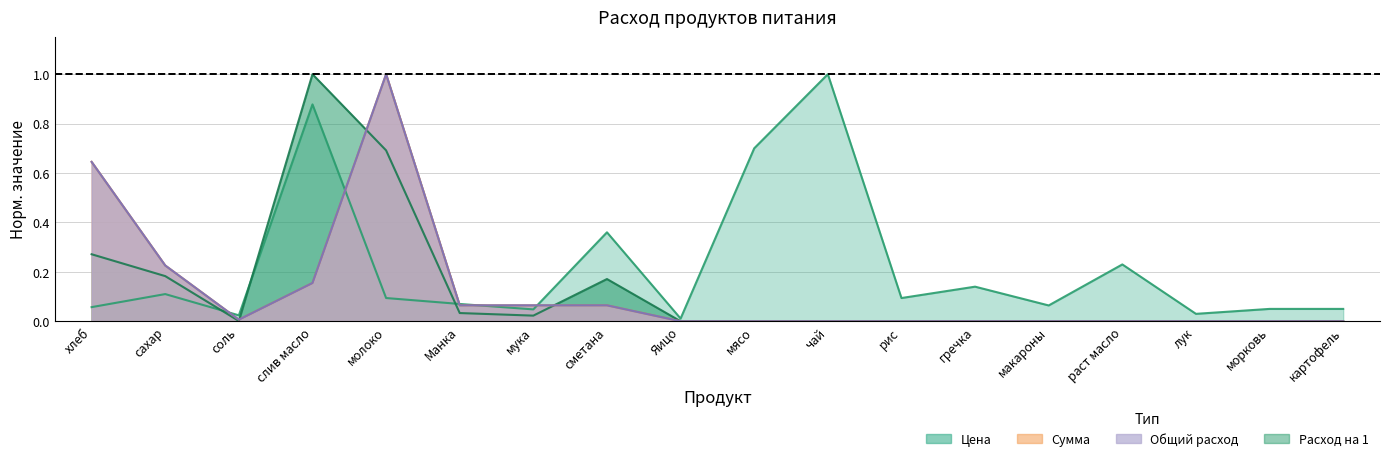

True or false: Цена has more than 1 interior local peaks.

True